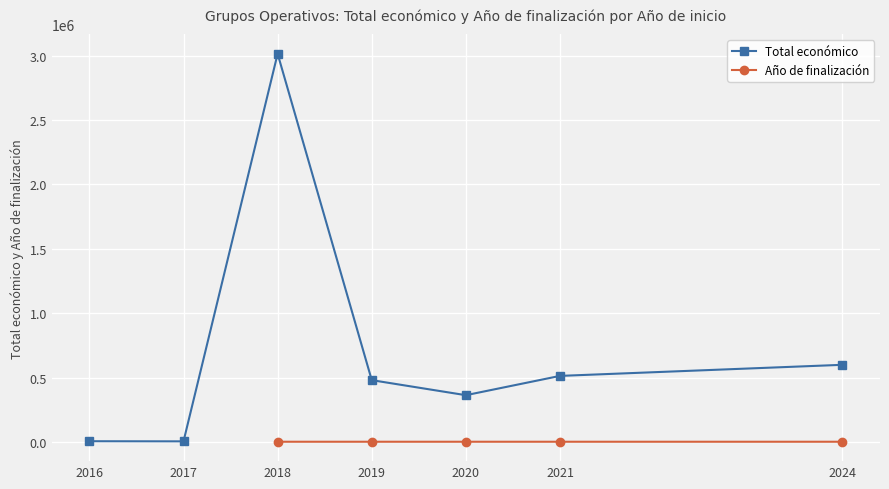

What is the maximum value for Total económico?

3013874